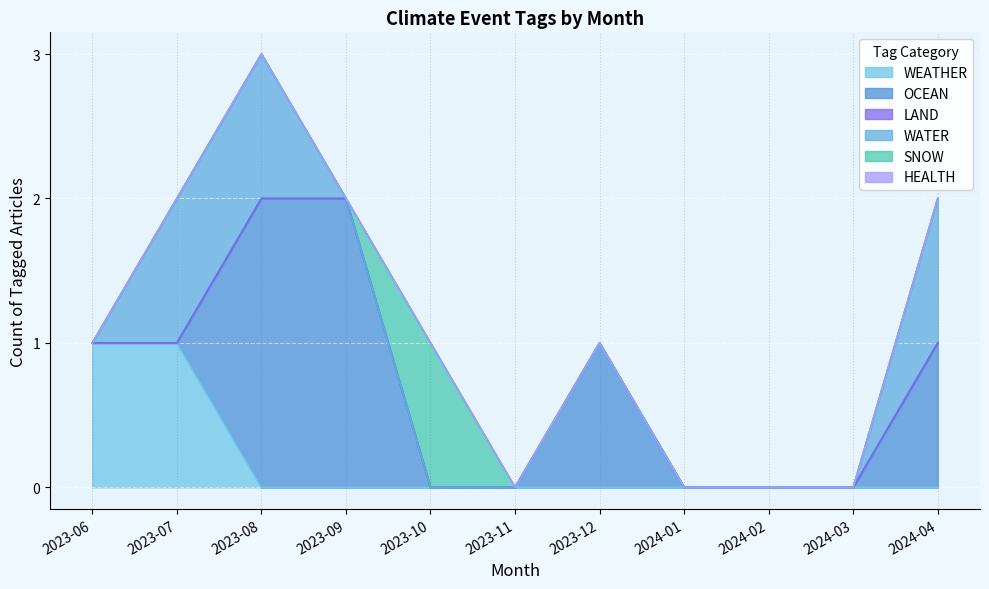

Count the WATER values in the range 0 to 1.

11